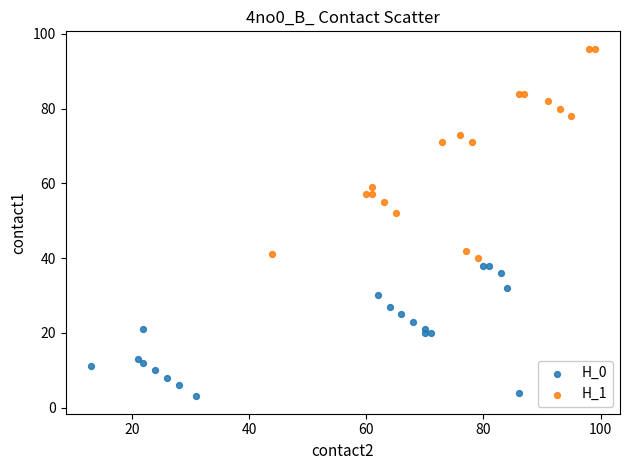

What are all the series names shown in the legend?

H_0, H_1